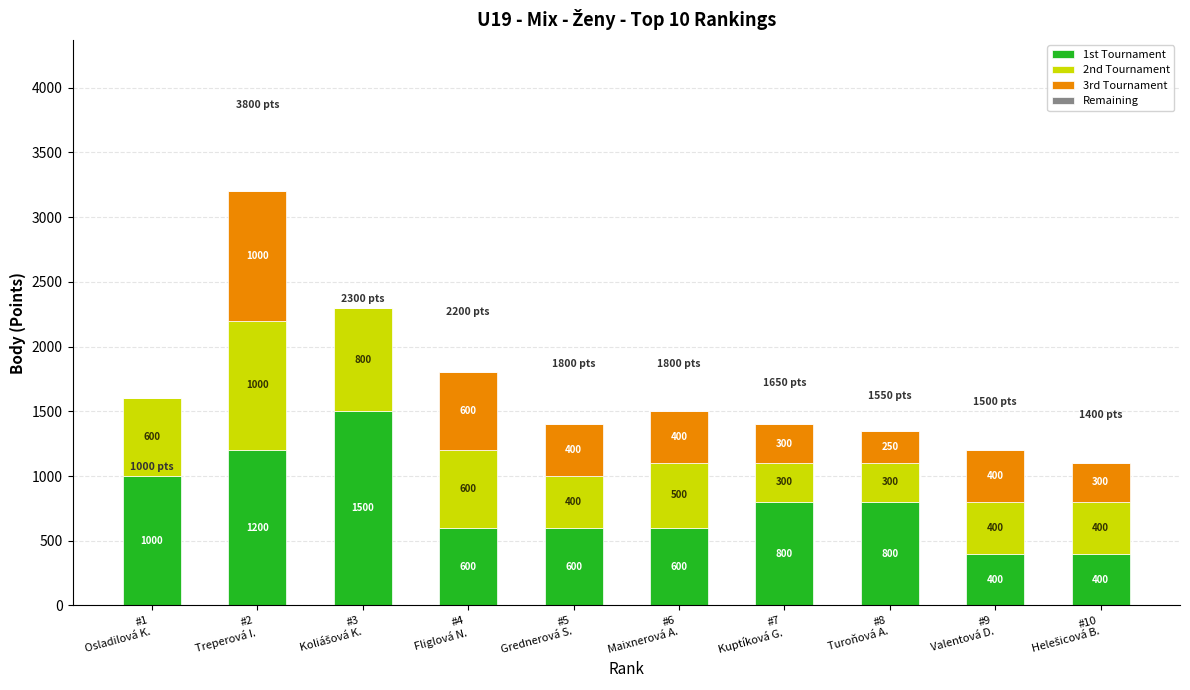

What is the highest value of the 1st Tournament series?

1500